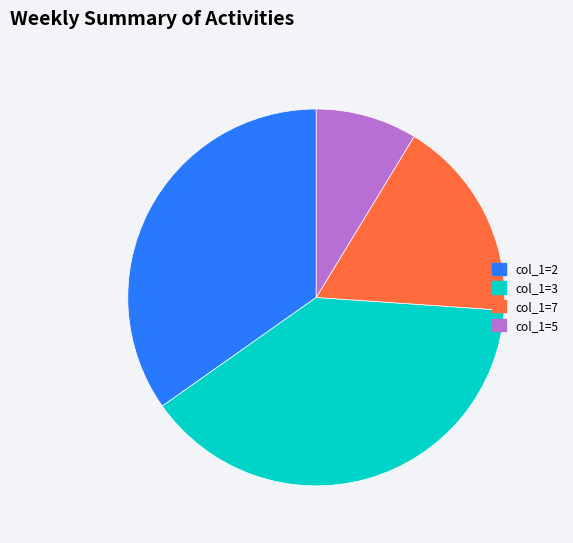

The col_1=7 slice represents 17% of the pie. True or false?

True